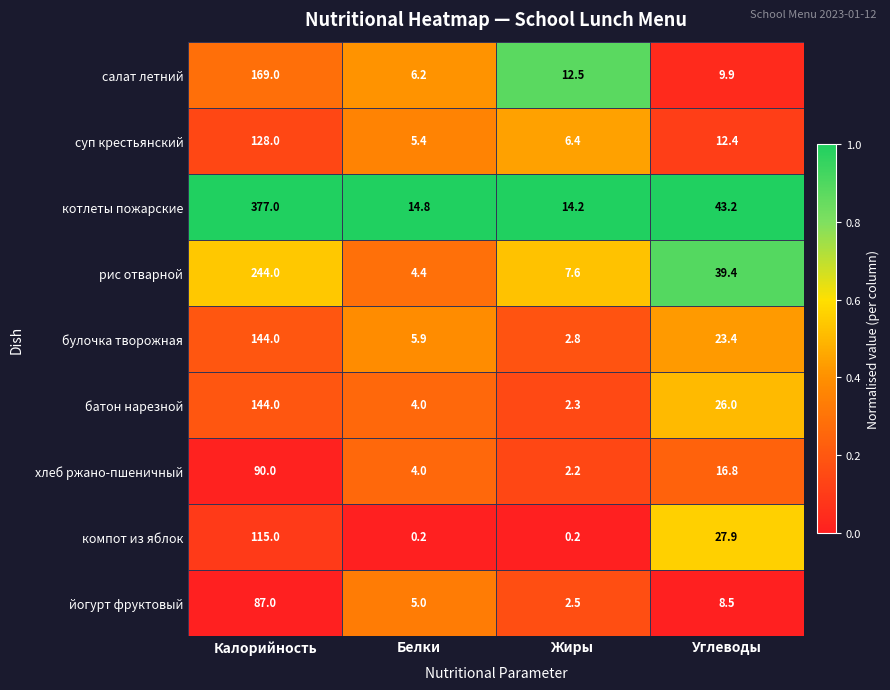

What is the difference between the maximum and minimum values in the хлеб ржано-пшеничный series?

87.8